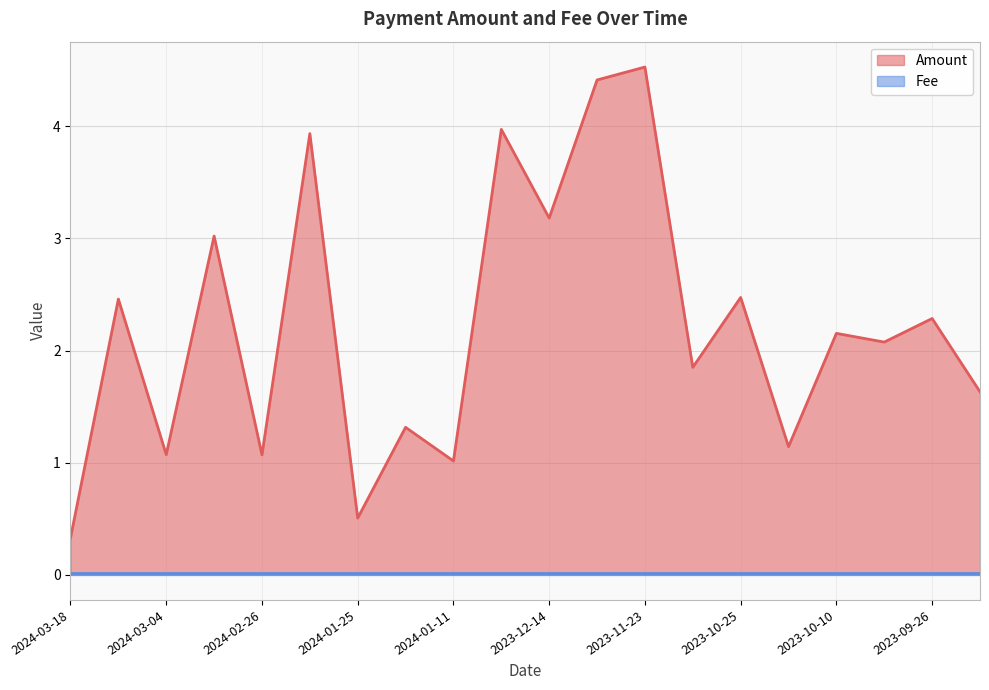

Which has a higher value, 2024-01-02 or 2023-12-04?

2023-12-04